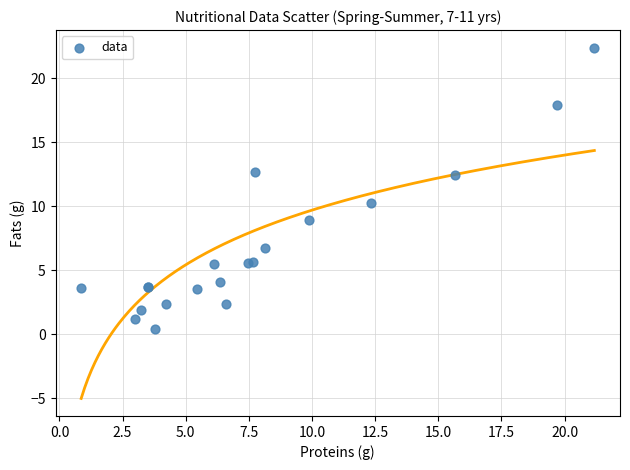

What Y value in the scatter plot is closest to 11?

10.2